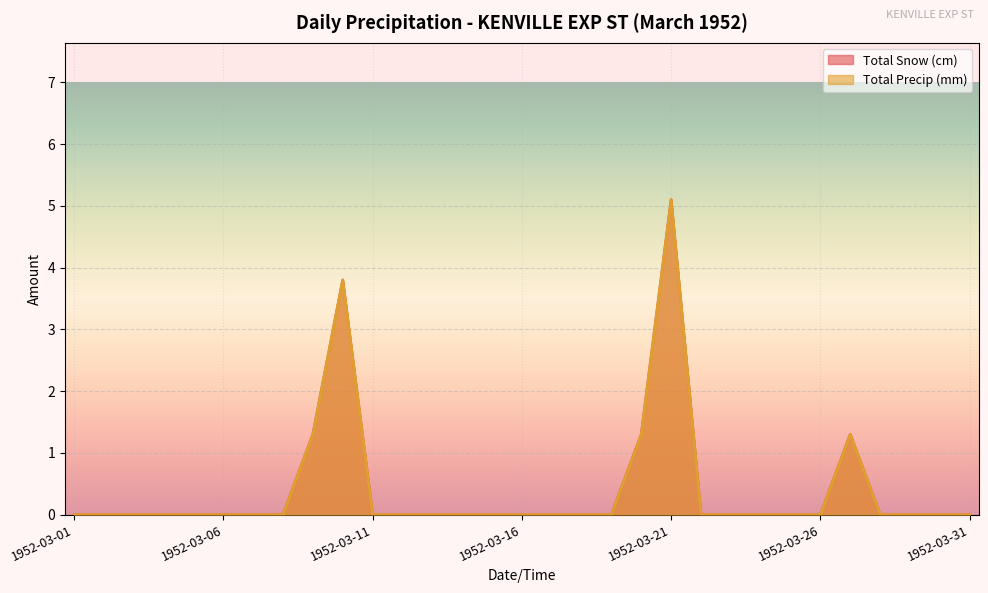

Reading left to right, what are all the values shown in this chart?

Total Snow (cm): 0.0	0.0	0.0	0.0	0.0	0.0	0.0	0.0	1.3	3.8	0.0	0.0	0.0	0.0	0.0	0.0	0.0	0.0	0.0	1.3	5.1	0.0	0.0	0.0	0.0	0.0	1.3	0.0	0.0	0.0	0.0
Total Precip (mm): 0.0	0.0	0.0	0.0	0.0	0.0	0.0	0.0	1.3	3.8	0.0	0.0	0.0	0.0	0.0	0.0	0.0	0.0	0.0	1.3	5.1	0.0	0.0	0.0	0.0	0.0	1.3	0.0	0.0	0.0	0.0